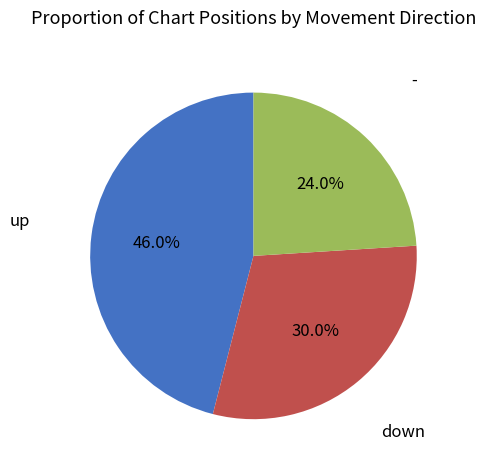

Is there any slice that represents more than half of the pie?

No